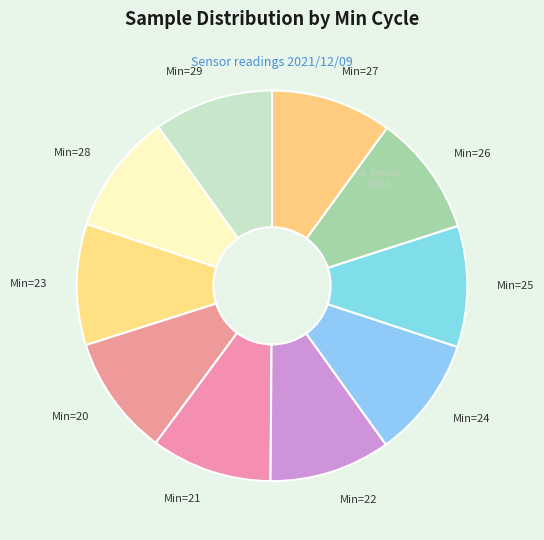

Is the sum of Min=29 and Min=21 greater than half?

No